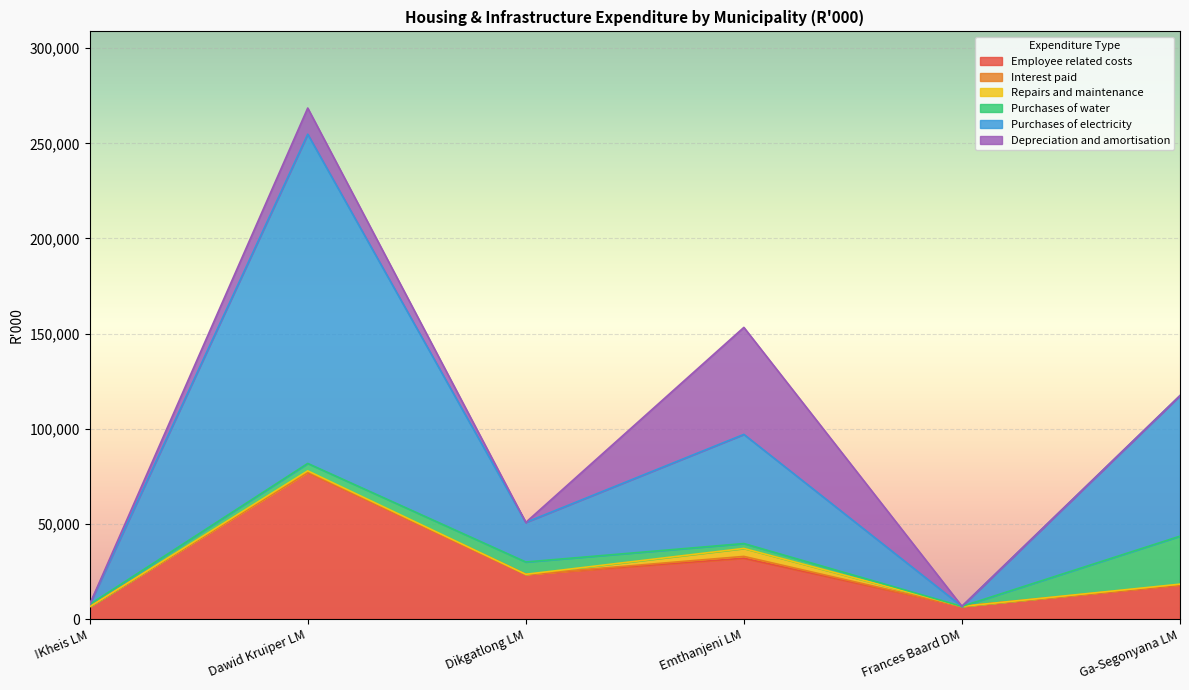

How many values in Repairs and maintenance are above zero?

4